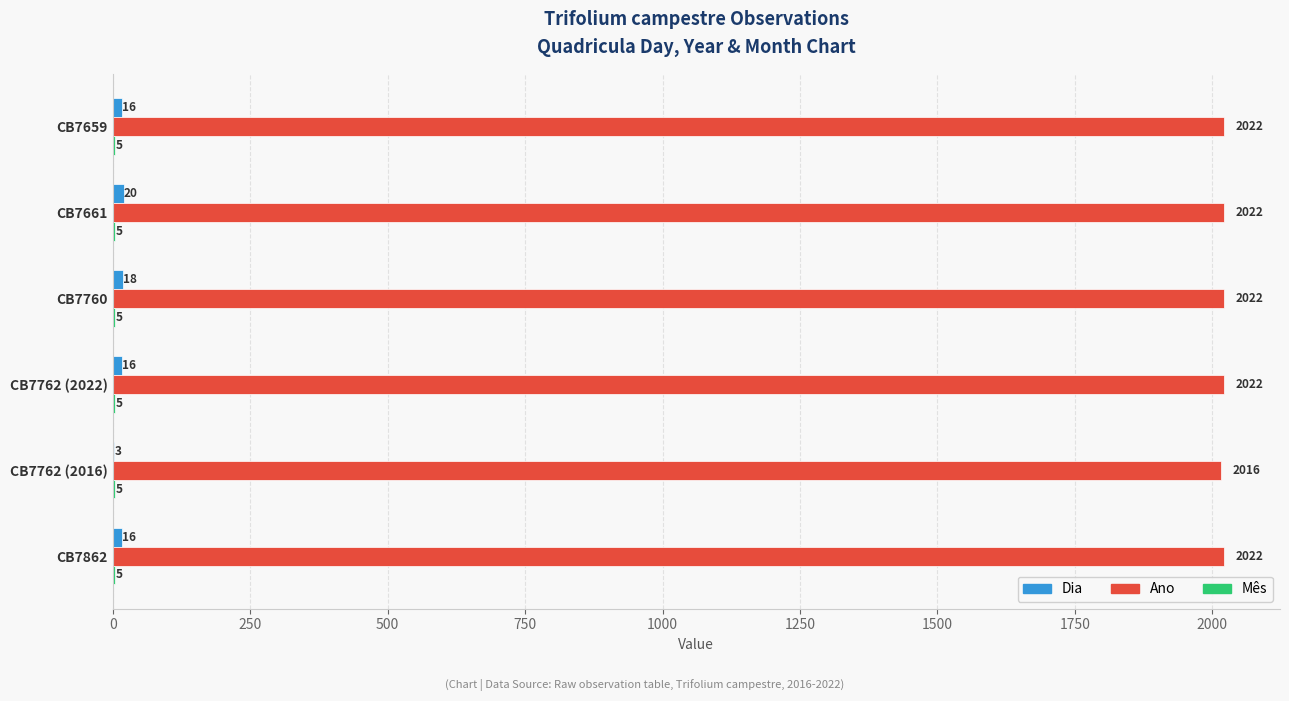

What is the maximum value shown in the chart?

2022